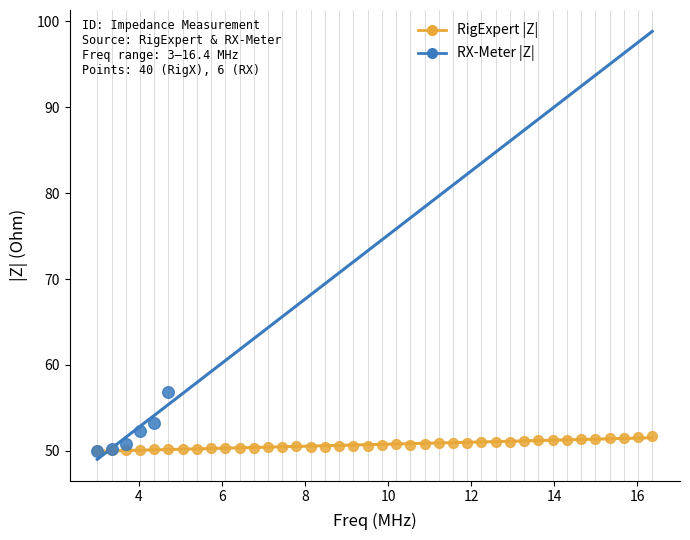

Which series contains the highest Y value?

RX-Meter |Z|